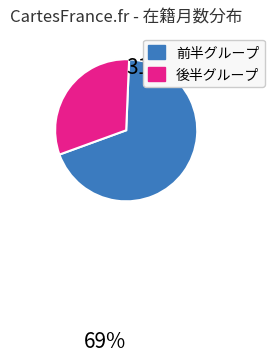

Is there any slice that represents more than half of the pie?

Yes